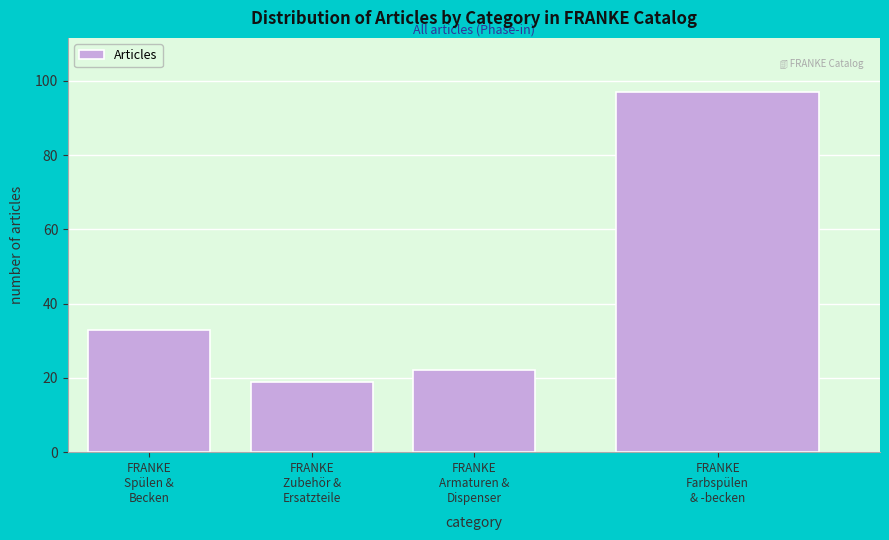

Reading left to right, what are all the values shown in this chart?

33	19	22	97